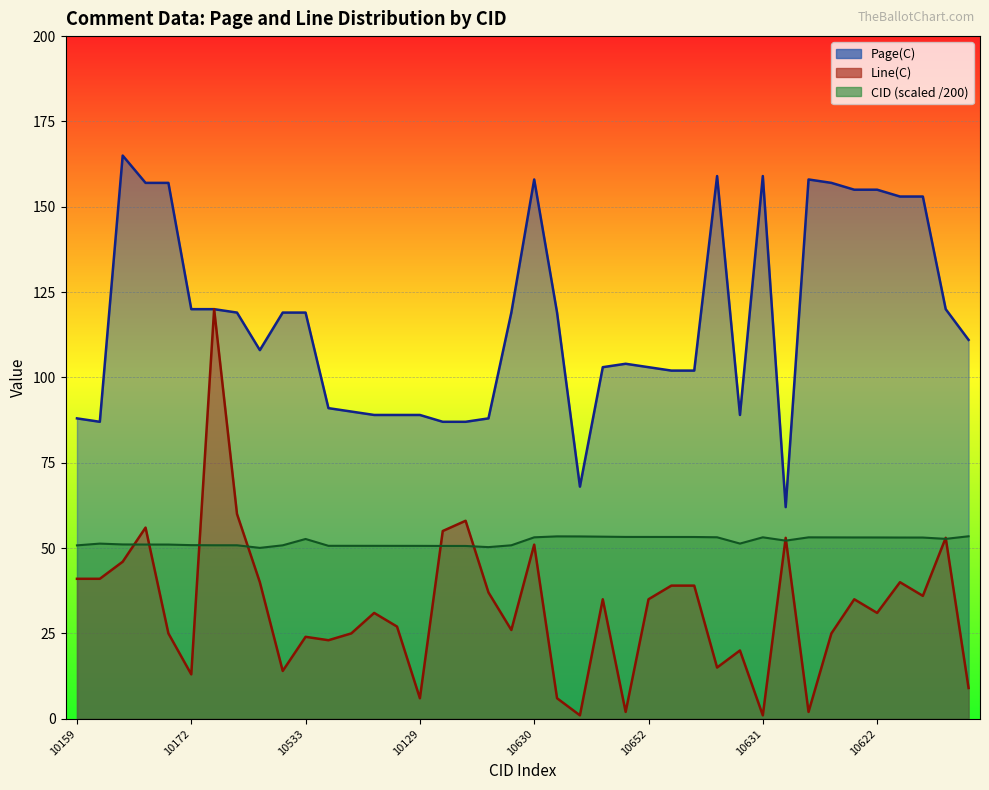

Which series has the largest total across all categories?

Page(C)